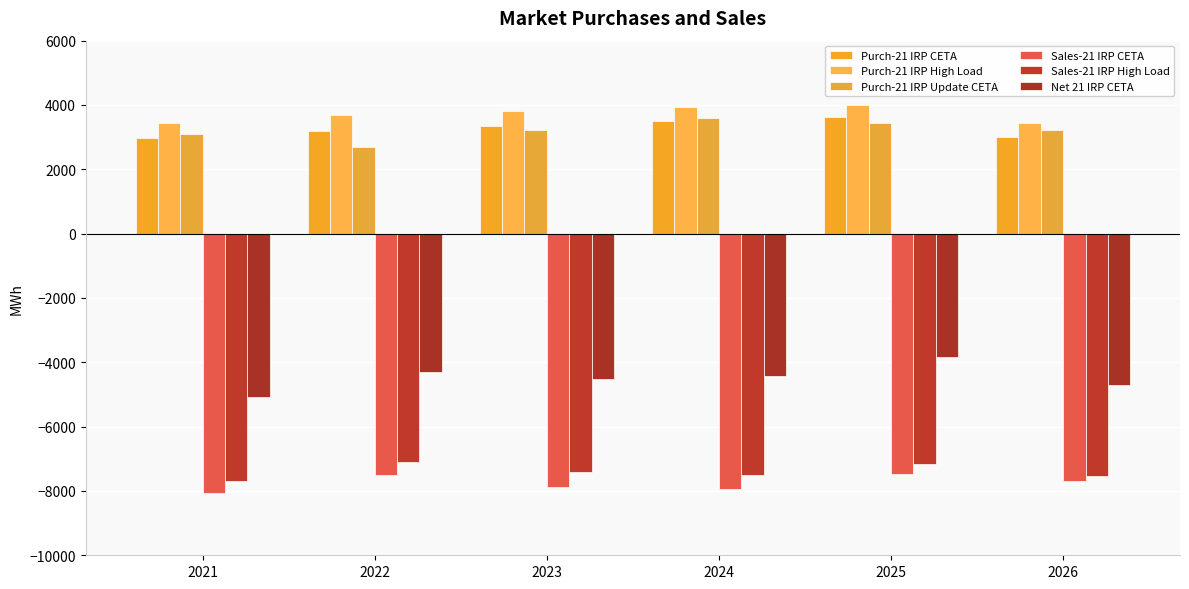

The Net 21 IRP CETA series shows -4316.9 at 2022. True or false?

True